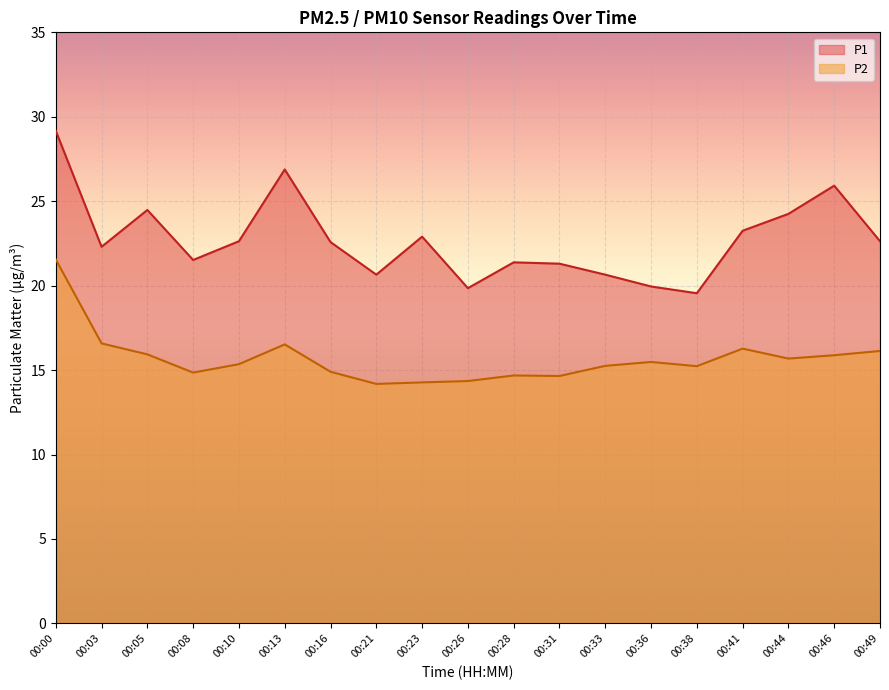

What are all the series names shown in the legend?

P1, P2